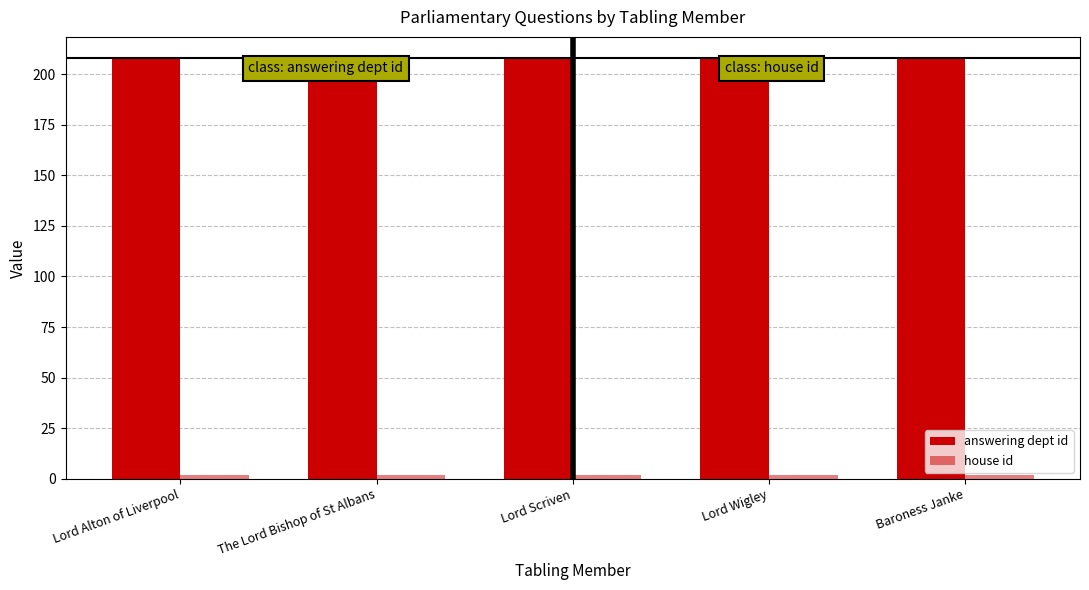

Are the bars horizontal?

No